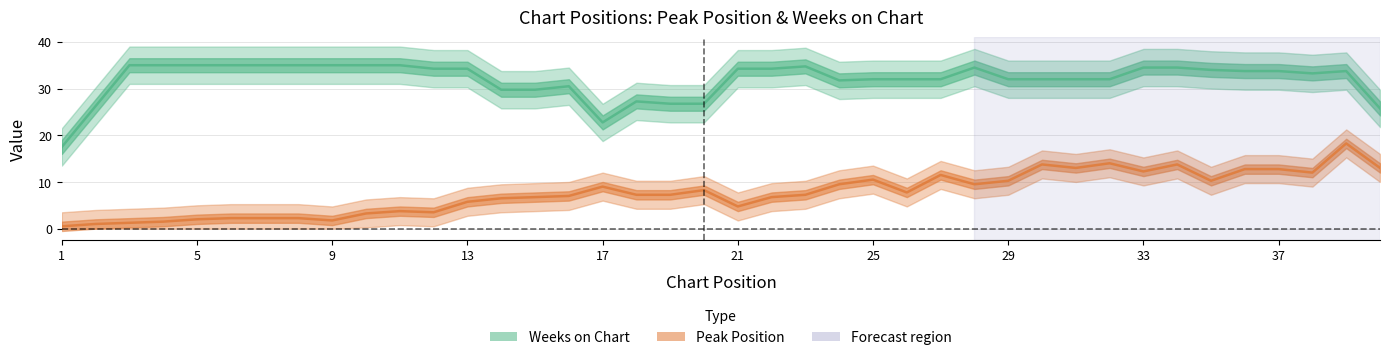

Reading left to right, transcribe all the data shown in this chart.

Weeks on Chart: 17.5	26.2	35.0	35.0	35.0	35.0	35.0	35.0	35.0	35.0	35.0	34.2	34.2	29.8	29.8	30.5	22.8	27.2	26.8	26.8	34.2	34.2	34.8	31.8	32.0	32.0	32.0	34.5	32.0	32.0	32.0	32.0	34.5	34.5	34.0	33.8	33.8	33.2	33.8	25.8
Peak Position: 0.5	1.0	1.2	1.5	2.0	2.2	2.2	2.2	1.8	3.2	3.8	3.5	5.8	6.5	6.8	7.0	9.0	7.2	7.2	8.2	4.8	6.8	7.2	9.5	10.5	7.8	11.5	9.5	10.2	13.8	13.0	14.0	12.2	13.8	10.2	12.8	12.8	12.0	18.2	13.0